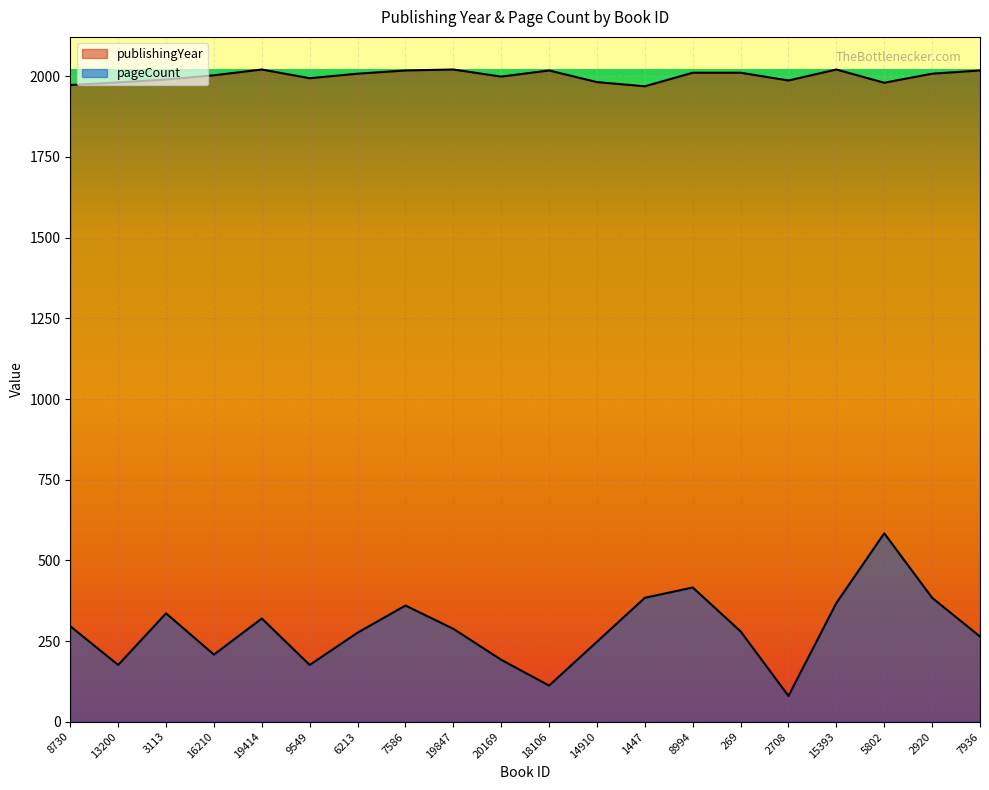

Which label corresponds to the smallest value in the chart?

2708